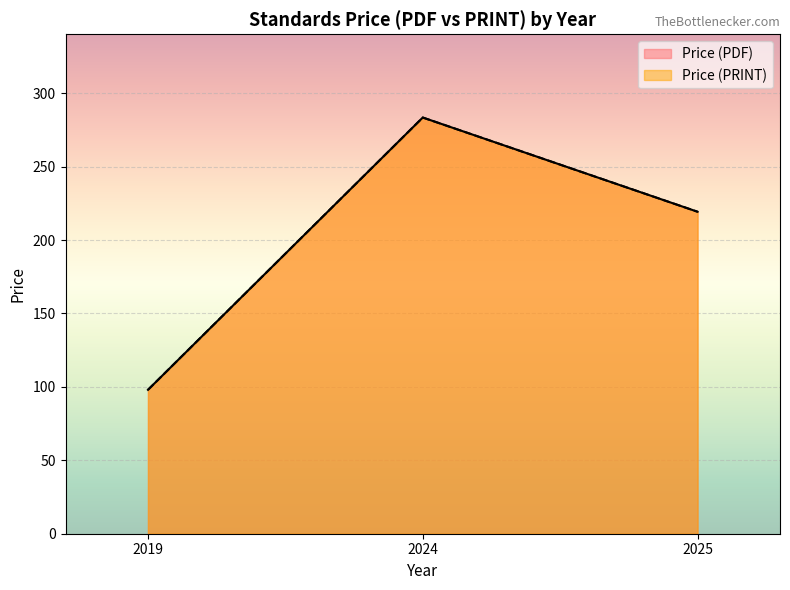

Count the number of data series in this chart.

2